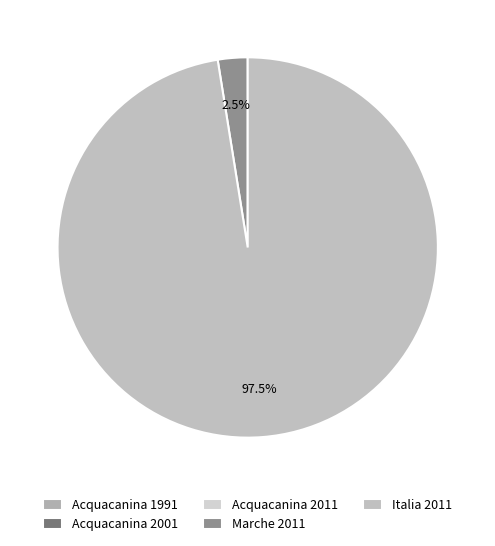

Which has a higher value, Acquacanina 2001 or Acquacanina 1991?

Acquacanina 2001